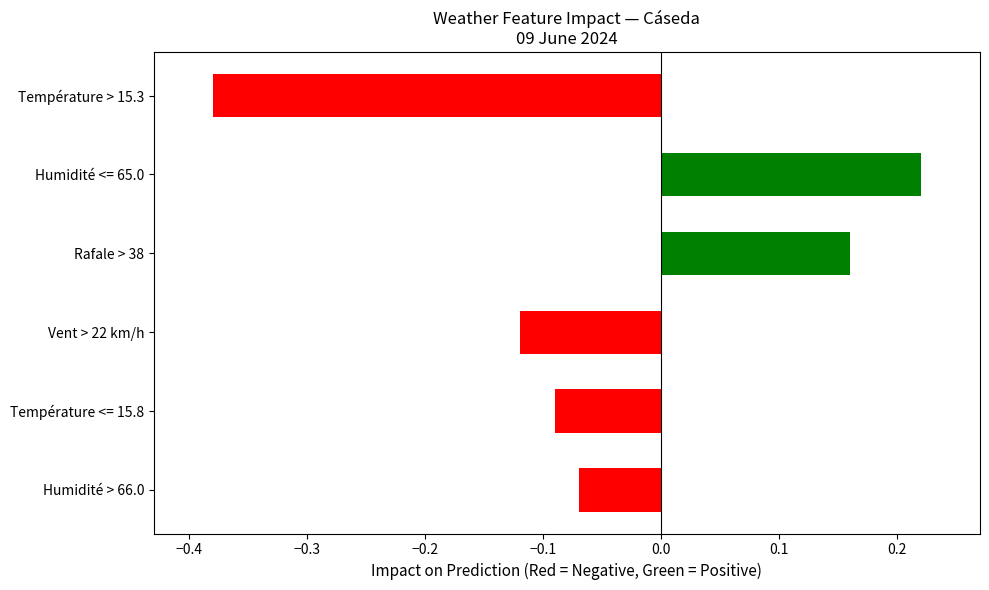

True or false: the data shows -0.5 at Température > 15.3.

False